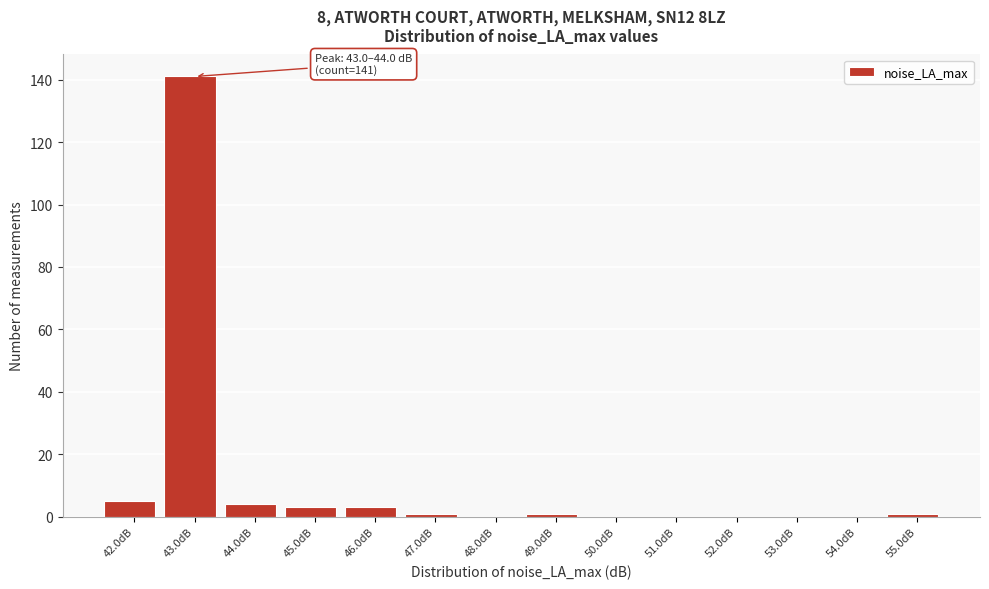

Reading right to left, what are all the values shown in this chart?

55.0dB=1	54.0dB=0	53.0dB=0	52.0dB=0	51.0dB=0	50.0dB=0	49.0dB=1	48.0dB=0	47.0dB=1	46.0dB=3	45.0dB=3	44.0dB=4	43.0dB=141	42.0dB=5